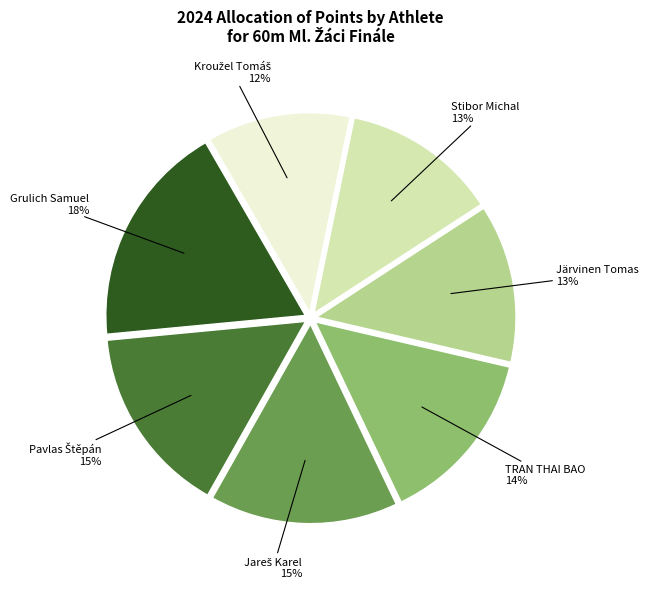

Is there a majority slice in this chart?

No